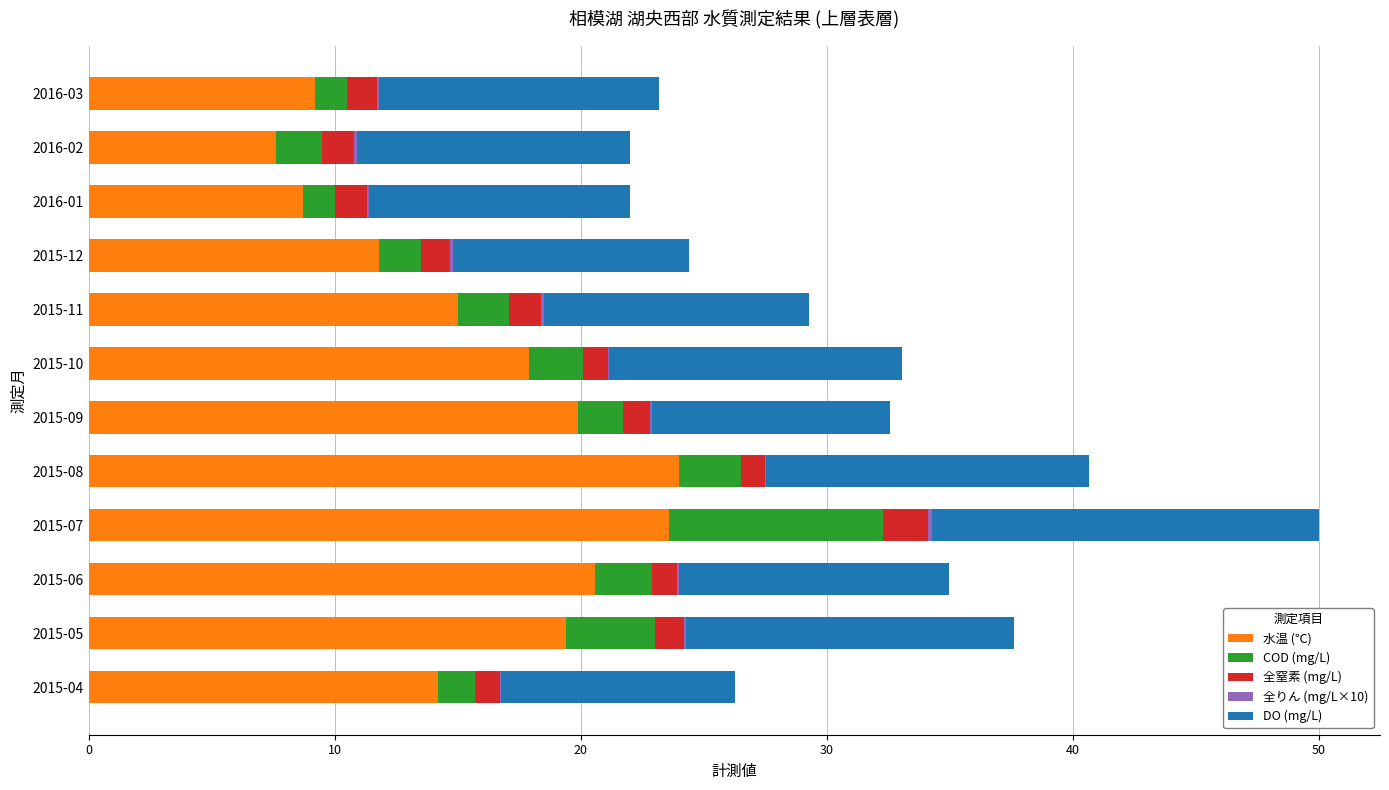

At which label is 水温 (℃) closest to 15?

2015-11